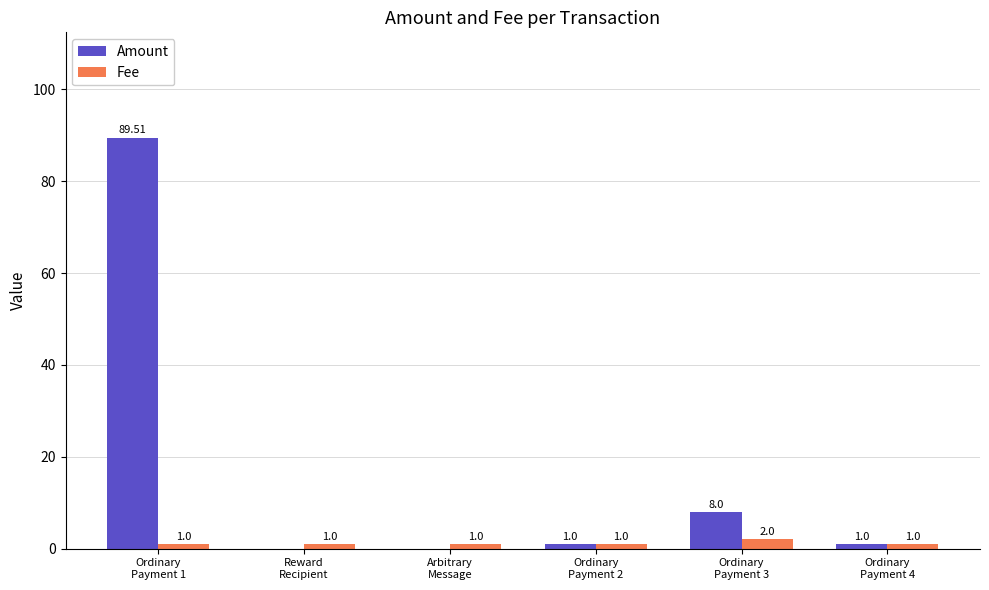

At which label is Amount closest to 44?

Ordinary
Payment 3